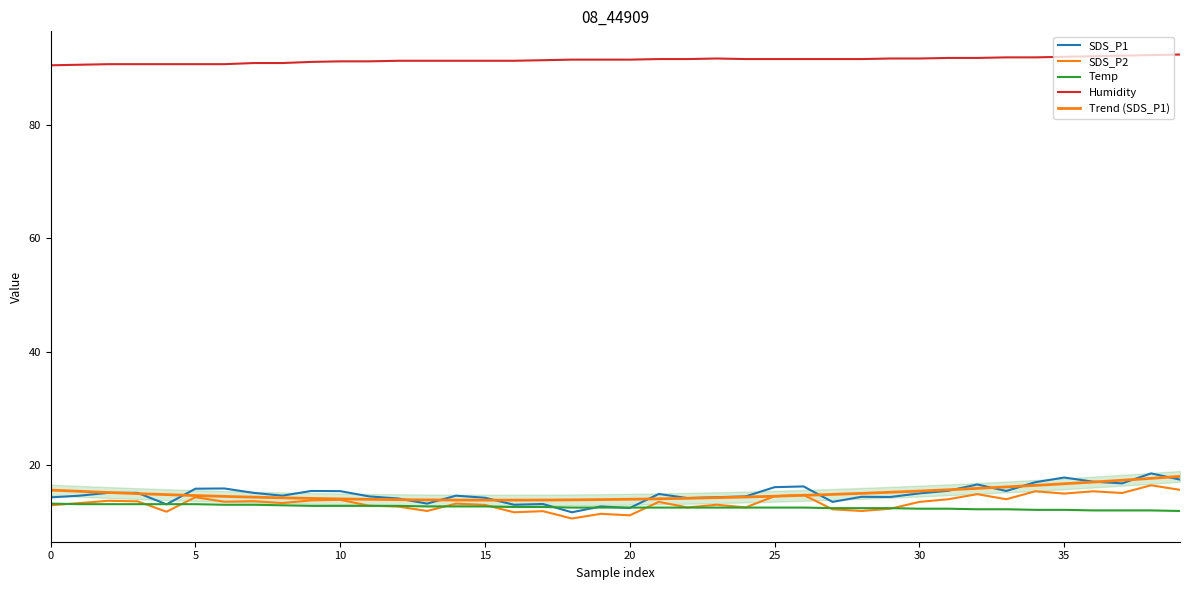

Reading right to left, list all the values displayed in this chart.

SDS_P1: 17.4	18.5	16.8	17.1	17.8	17.0	15.4	16.6	15.5	15.0	14.4	14.4	13.5	16.2	16.1	14.5	14.3	14.2	14.9	12.4	12.7	11.7	13.1	13.0	14.2	14.6	13.2	14.1	14.5	15.4	15.4	14.6	15.1	15.9	15.8	13.1	15.1	15.1	14.6	14.3
SDS_P2: 15.6	16.4	15.1	15.4	15.0	15.4	14.0	14.9	14.0	13.5	12.3	11.9	12.2	14.7	14.5	12.5	13.0	12.5	13.5	11.1	11.4	10.6	11.9	11.7	13.0	13.2	11.9	12.7	12.8	13.9	13.8	13.3	13.6	13.5	14.3	11.8	13.6	13.7	13.3	12.9
Temp: 11.9	12.0	12.0	12.0	12.1	12.1	12.2	12.2	12.3	12.3	12.4	12.4	12.4	12.5	12.5	12.5	12.5	12.5	12.5	12.5	12.5	12.5	12.6	12.6	12.7	12.7	12.7	12.8	12.8	12.8	12.8	12.9	13.0	13.0	13.1	13.1	13.1	13.1	13.1	13.2
Humidity: 92.4	92.3	92.2	92.1	92.0	91.9	91.9	91.8	91.8	91.7	91.7	91.6	91.6	91.6	91.6	91.6	91.7	91.6	91.6	91.5	91.5	91.5	91.4	91.3	91.3	91.3	91.3	91.3	91.2	91.2	91.1	90.9	90.9	90.7	90.7	90.7	90.7	90.7	90.6	90.5